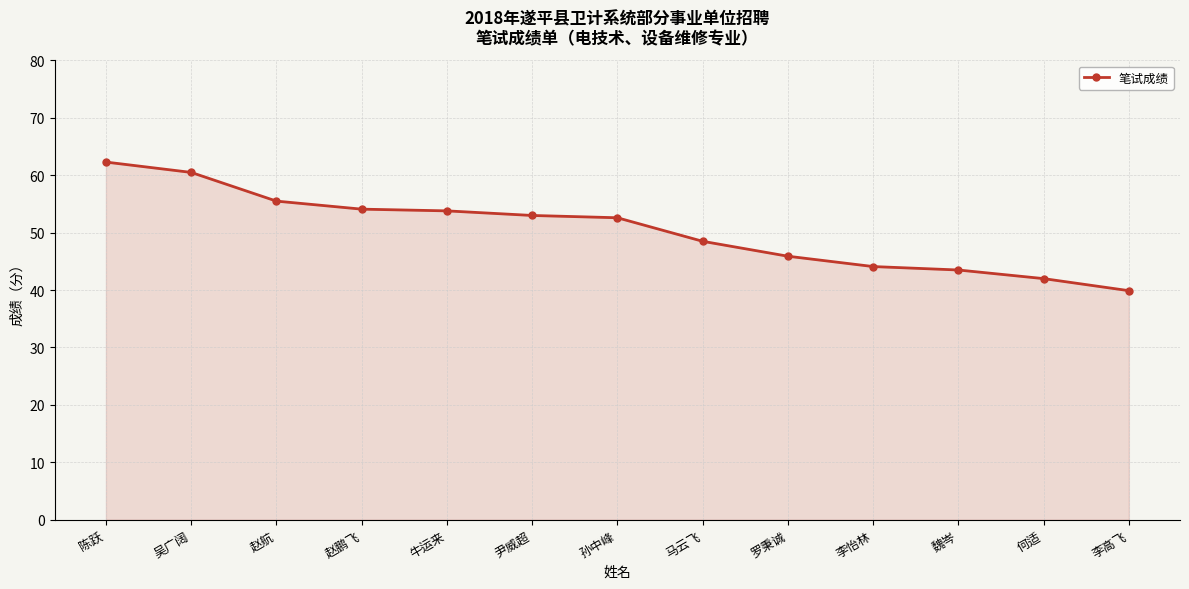

At which category does the chart reach its peak across all series?

陈跃